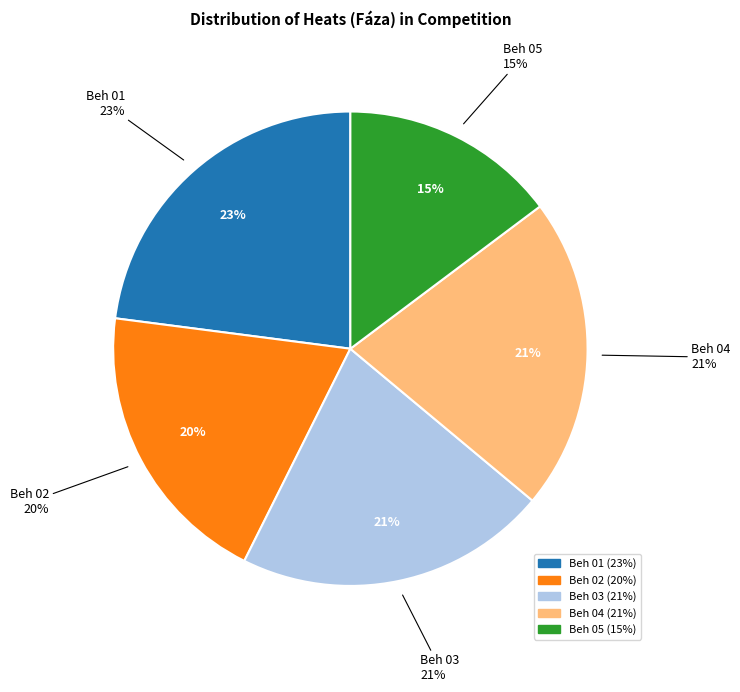

Does Beh 05 represent more than half of the total?

No